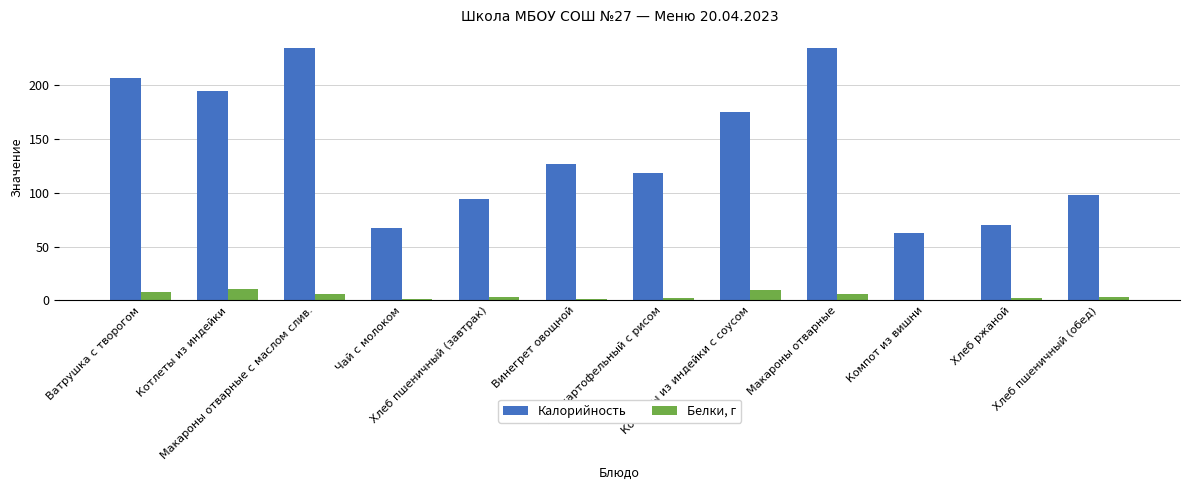

Is it true that Белки, г equals 0.2 at Компот из вишни?

True